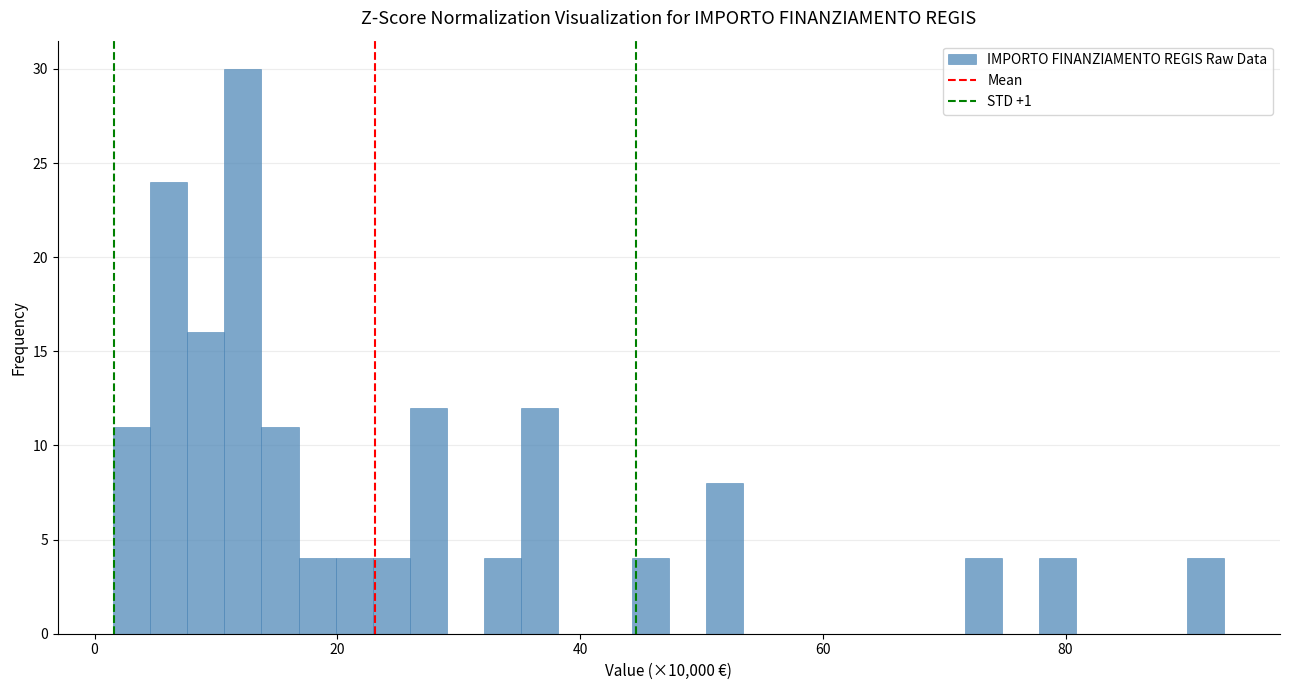

Around what value on the x-axis is the tallest bar? Give the approximate position of its centre, as read against the axis.

12